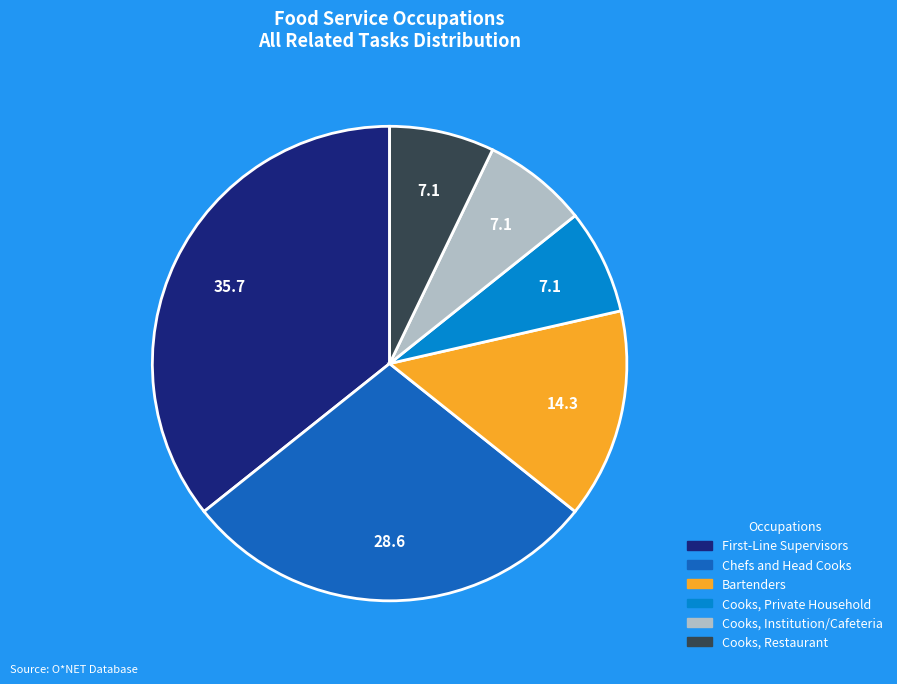

Is there any slice that represents more than half of the pie?

No